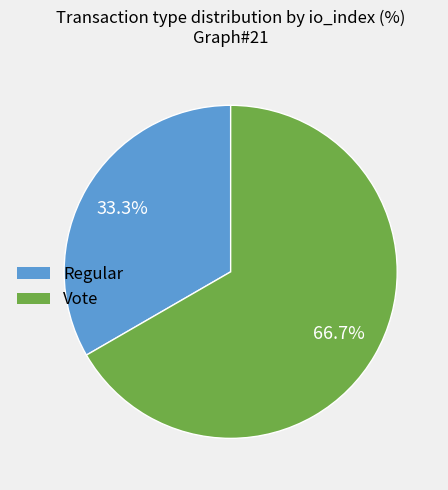

Rank the categories by value from highest to lowest.

Vote, Regular